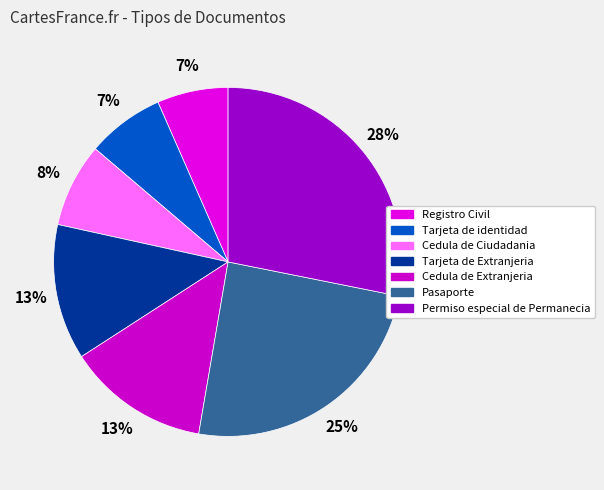

What is the largest slice in the pie chart?

Permiso especial de Permanecia